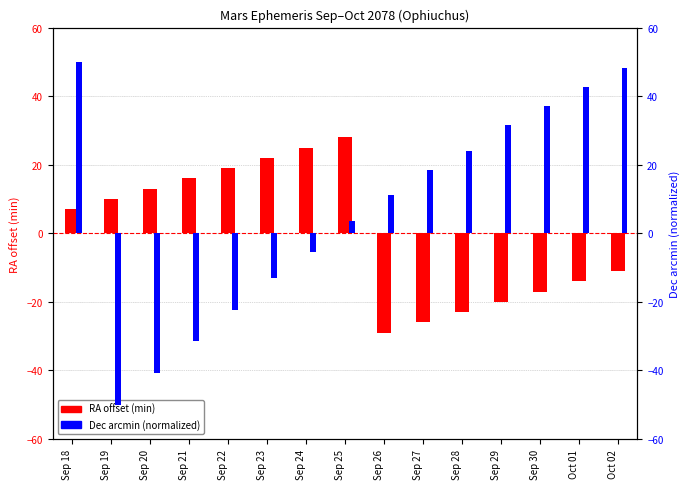

What is the difference between the second highest and second lowest values in the RA offset (min) series?

51.0